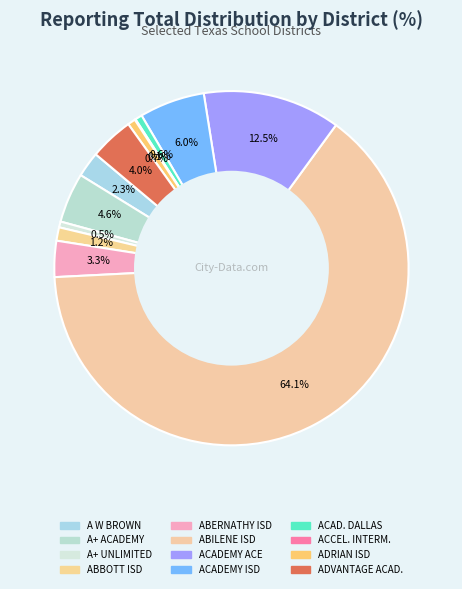

Which category accounts for the majority?

ABILENE ISD